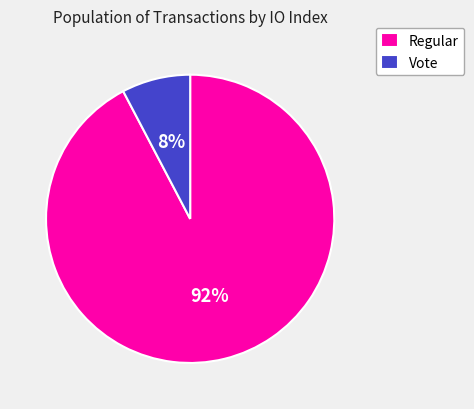

Does any single category account for the majority?

Yes